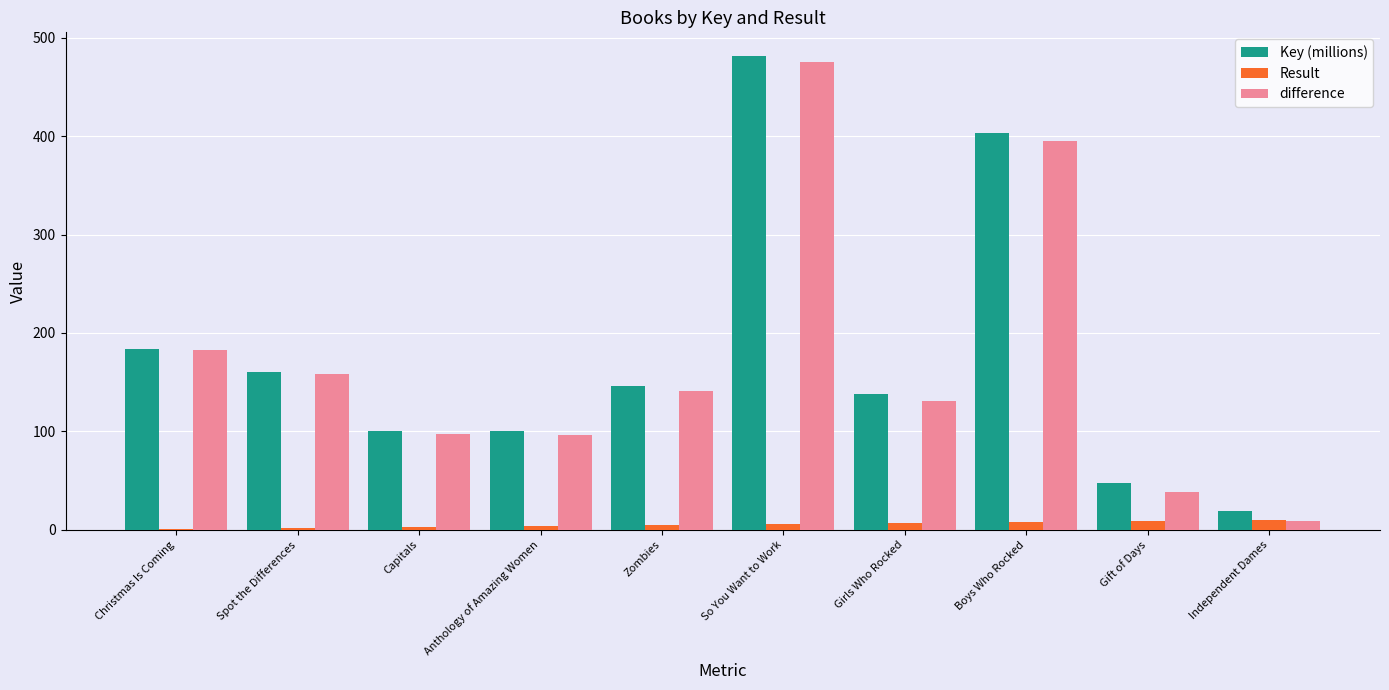

Is it true that Key (millions) equals 100.5 at Anthology of Amazing Women?

True